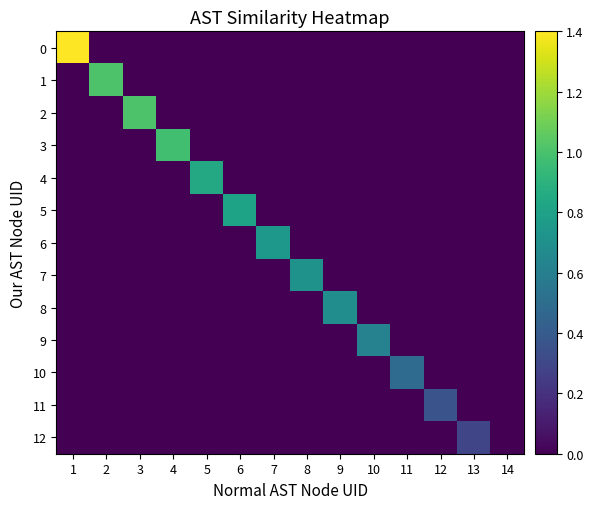

Reading left to right, what are all the values shown in this chart?

0: 1=1.4	2=0.0	3=0.0	4=0.0	5=0.0	6=0.0	7=0.0	8=0.0	9=0.0	10=0.0	11=0.0	12=0.0	13=0.0	14=0.0
1: 1=0.0	2=1.0	3=0.0	4=0.0	5=0.0	6=0.0	7=0.0	8=0.0	9=0.0	10=0.0	11=0.0	12=0.0	13=0.0	14=0.0
2: 1=0.0	2=0.0	3=1.0	4=0.0	5=0.0	6=0.0	7=0.0	8=0.0	9=0.0	10=0.0	11=0.0	12=0.0	13=0.0	14=0.0
3: 1=0.0	2=0.0	3=0.0	4=1.0	5=0.0	6=0.0	7=0.0	8=0.0	9=0.0	10=0.0	11=0.0	12=0.0	13=0.0	14=0.0
4: 1=0.0	2=0.0	3=0.0	4=0.0	5=0.8	6=0.0	7=0.0	8=0.0	9=0.0	10=0.0	11=0.0	12=0.0	13=0.0	14=0.0
5: 1=0.0	2=0.0	3=0.0	4=0.0	5=0.0	6=0.8	7=0.0	8=0.0	9=0.0	10=0.0	11=0.0	12=0.0	13=0.0	14=0.0
6: 1=0.0	2=0.0	3=0.0	4=0.0	5=0.0	6=0.0	7=0.7	8=0.0	9=0.0	10=0.0	11=0.0	12=0.0	13=0.0	14=0.0
7: 1=0.0	2=0.0	3=0.0	4=0.0	5=0.0	6=0.0	7=0.0	8=0.7	9=0.0	10=0.0	11=0.0	12=0.0	13=0.0	14=0.0
8: 1=0.0	2=0.0	3=0.0	4=0.0	5=0.0	6=0.0	7=0.0	8=0.0	9=0.7	10=0.0	11=0.0	12=0.0	13=0.0	14=0.0
9: 1=0.0	2=0.0	3=0.0	4=0.0	5=0.0	6=0.0	7=0.0	8=0.0	9=0.0	10=0.6	11=0.0	12=0.0	13=0.0	14=0.0
10: 1=0.0	2=0.0	3=0.0	4=0.0	5=0.0	6=0.0	7=0.0	8=0.0	9=0.0	10=0.0	11=0.5	12=0.0	13=0.0	14=0.0
11: 1=0.0	2=0.0	3=0.0	4=0.0	5=0.0	6=0.0	7=0.0	8=0.0	9=0.0	10=0.0	11=0.0	12=0.4	13=0.0	14=0.0
12: 1=0.0	2=0.0	3=0.0	4=0.0	5=0.0	6=0.0	7=0.0	8=0.0	9=0.0	10=0.0	11=0.0	12=0.0	13=0.3	14=0.0